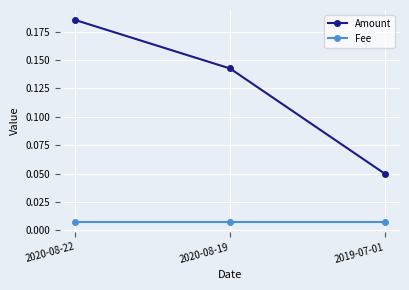

What are all the series names shown in the legend?

Amount, Fee